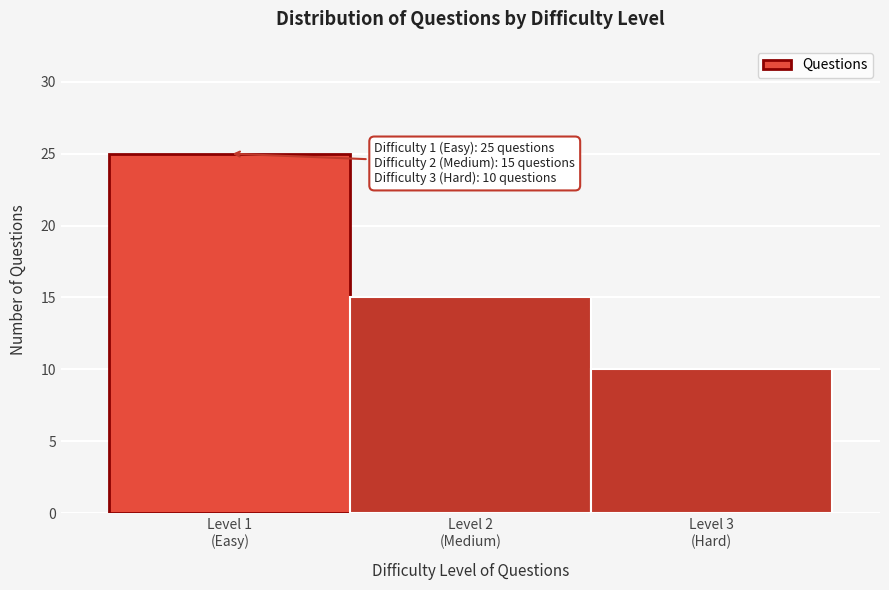

Reading left to right, list all the values displayed in this chart.

25	15	10